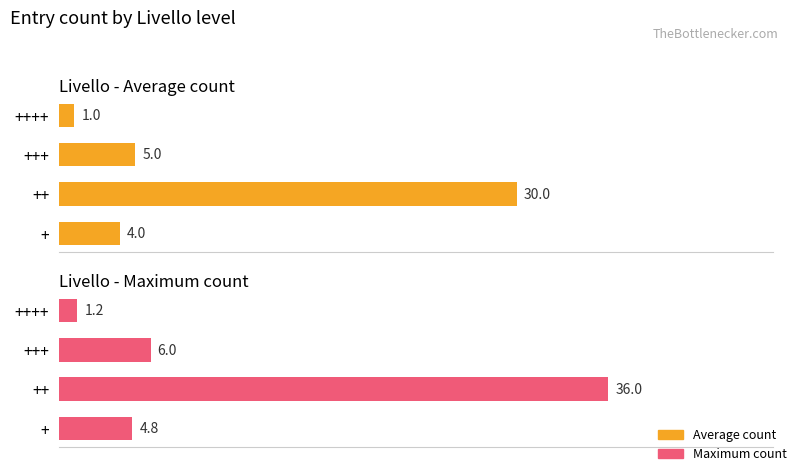

What is the maximum value for Maximum count?

36.0